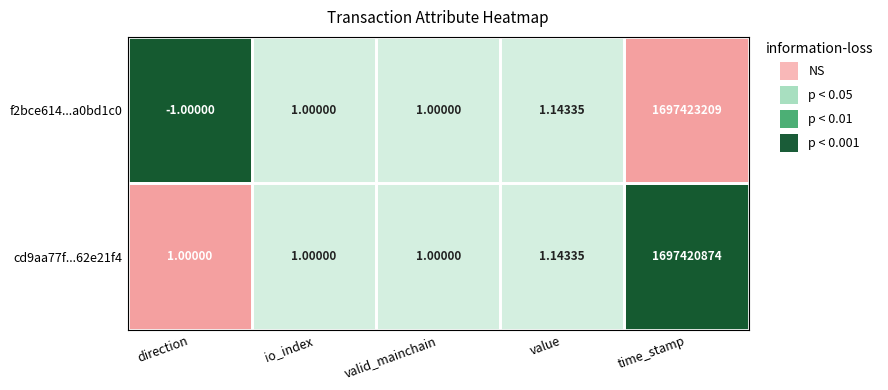

What is the total value across all series at io_index?

2.0